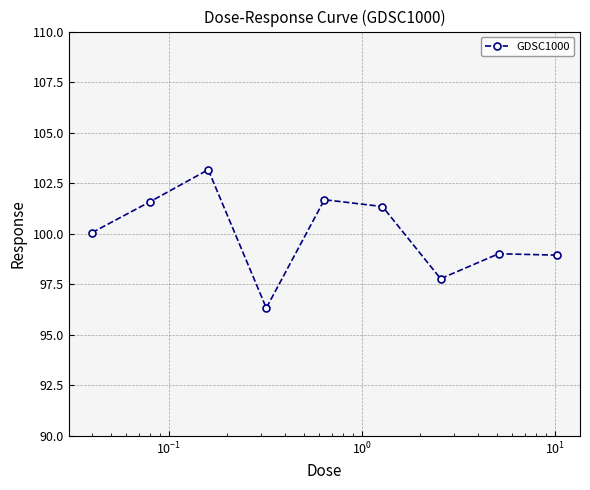

What is the value of the 7th point from the left?

97.8